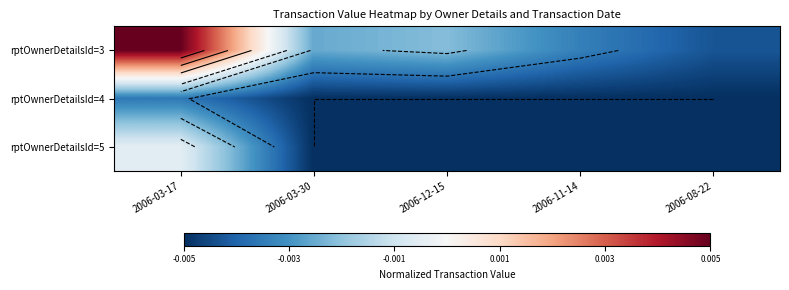

Count the rptOwnerDetailsId=3 values in the range 0 to 1.

1